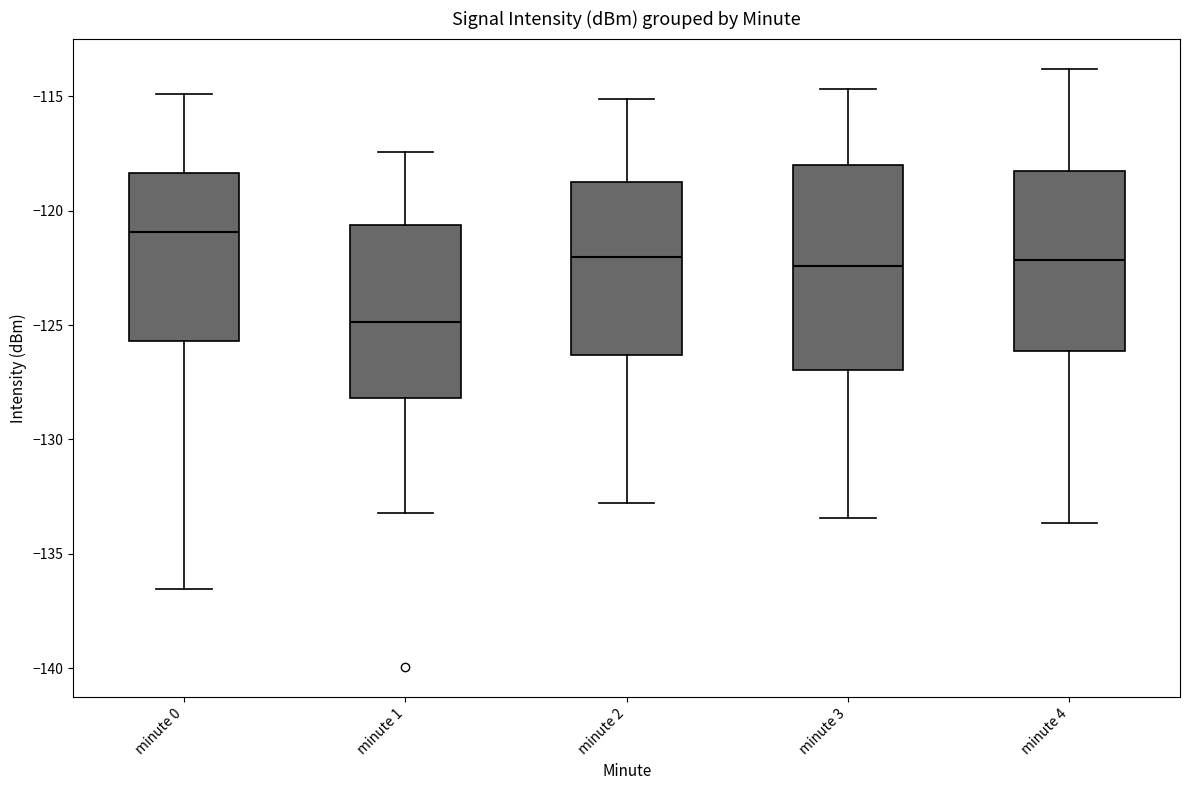

Reading left to right, read every box against the y-axis: the position of its median line, the range the box covers, and the ends of its whiskers. The values are not printed on the chart, so give them approximately, as read against the axis.

minute 0: median -121.0, box -125.5 to -118.5, whiskers -136.5 to -115.0
minute 1: median -125.0, box -128.0 to -120.5, whiskers -133.0 to -117.5
minute 2: median -122.0, box -126.5 to -118.5, whiskers -133.0 to -115.0
minute 3: median -122.5, box -127.0 to -118.0, whiskers -133.5 to -114.5
minute 4: median -122.0, box -126.0 to -118.5, whiskers -133.5 to -114.0